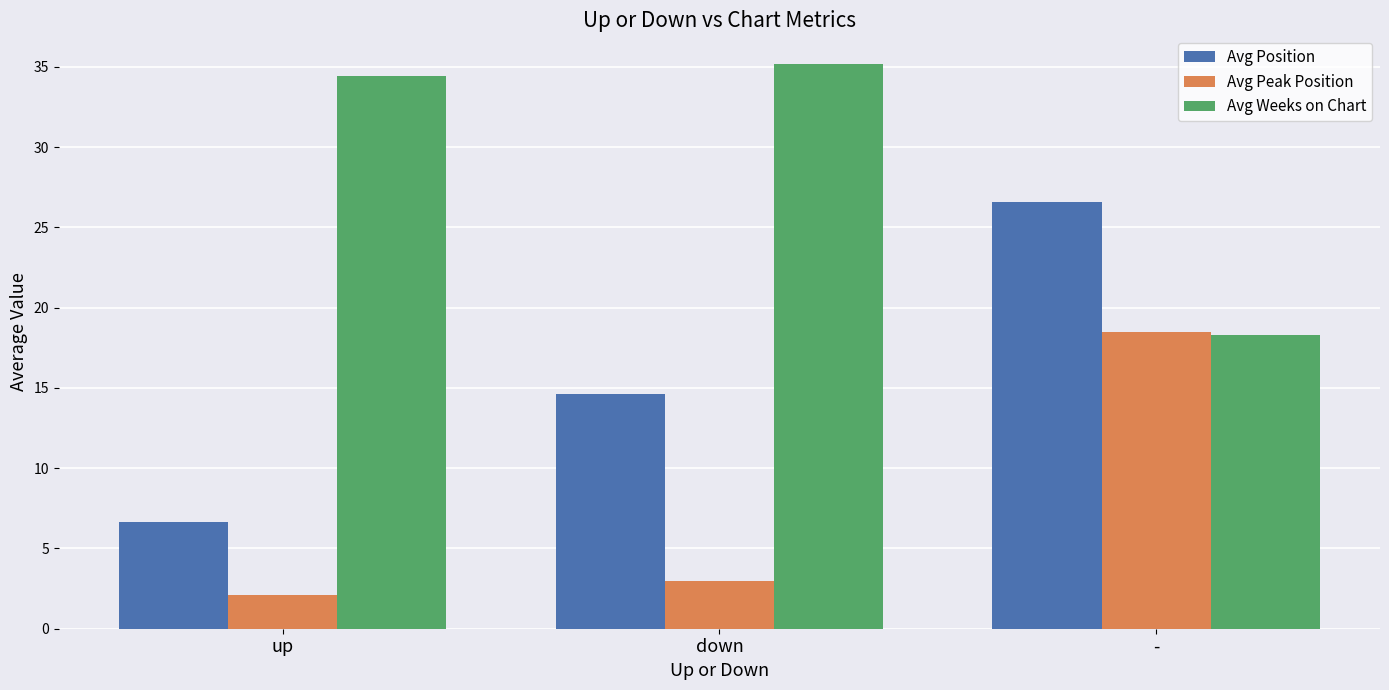

True or false: Avg Peak Position has a value of 18.5 at -.

True